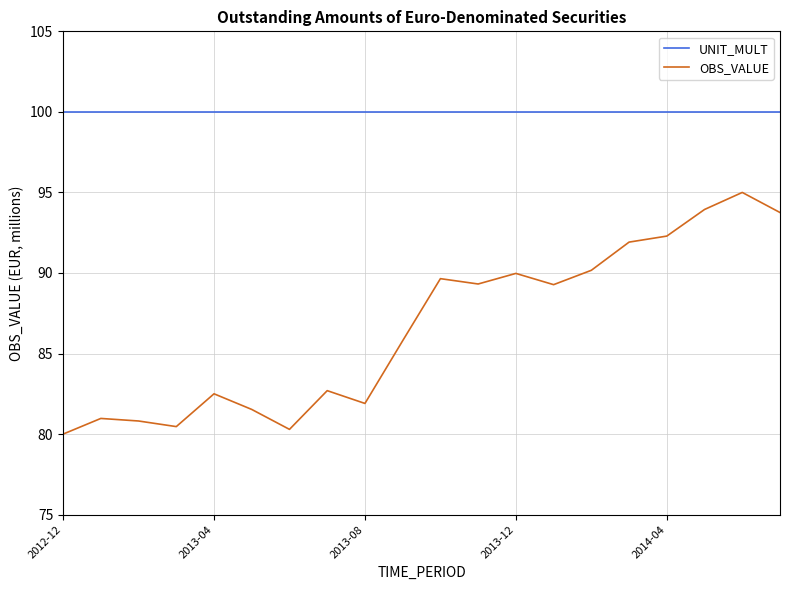

What is the maximum value shown in the chart?

100.0